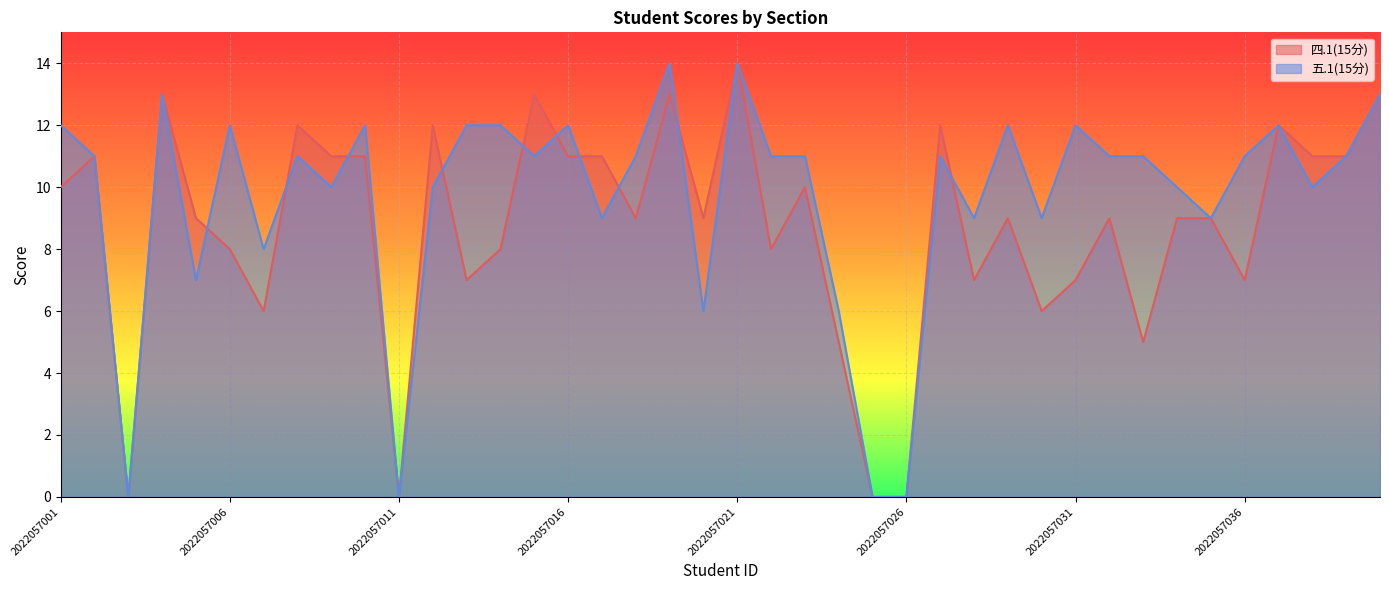

Between 2022057007 and 2022057003, which is larger?

2022057007